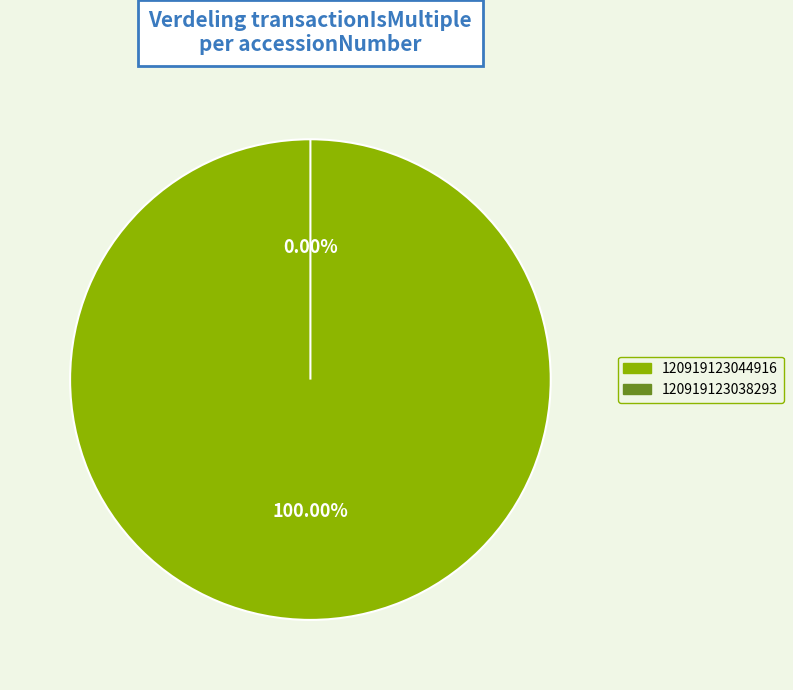

To the nearest percent, what is the difference between the 120919123038293 and 120919123044916 slice percentages?

100%